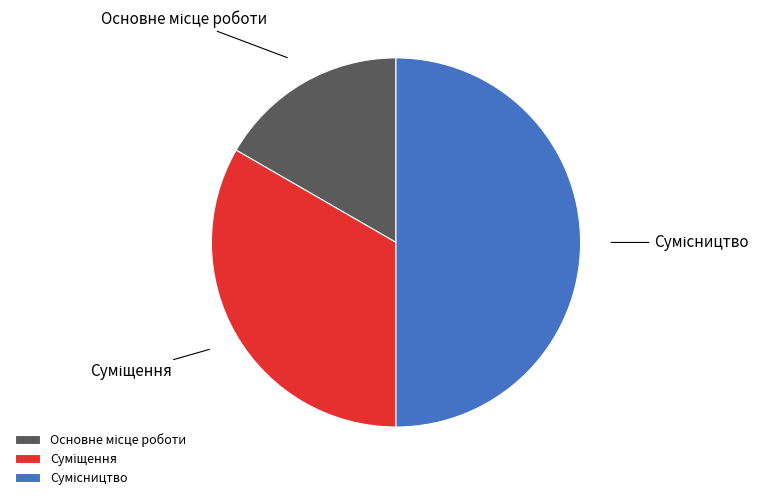

To the nearest percent, what is the difference between the largest and smallest slice percentages?

33%